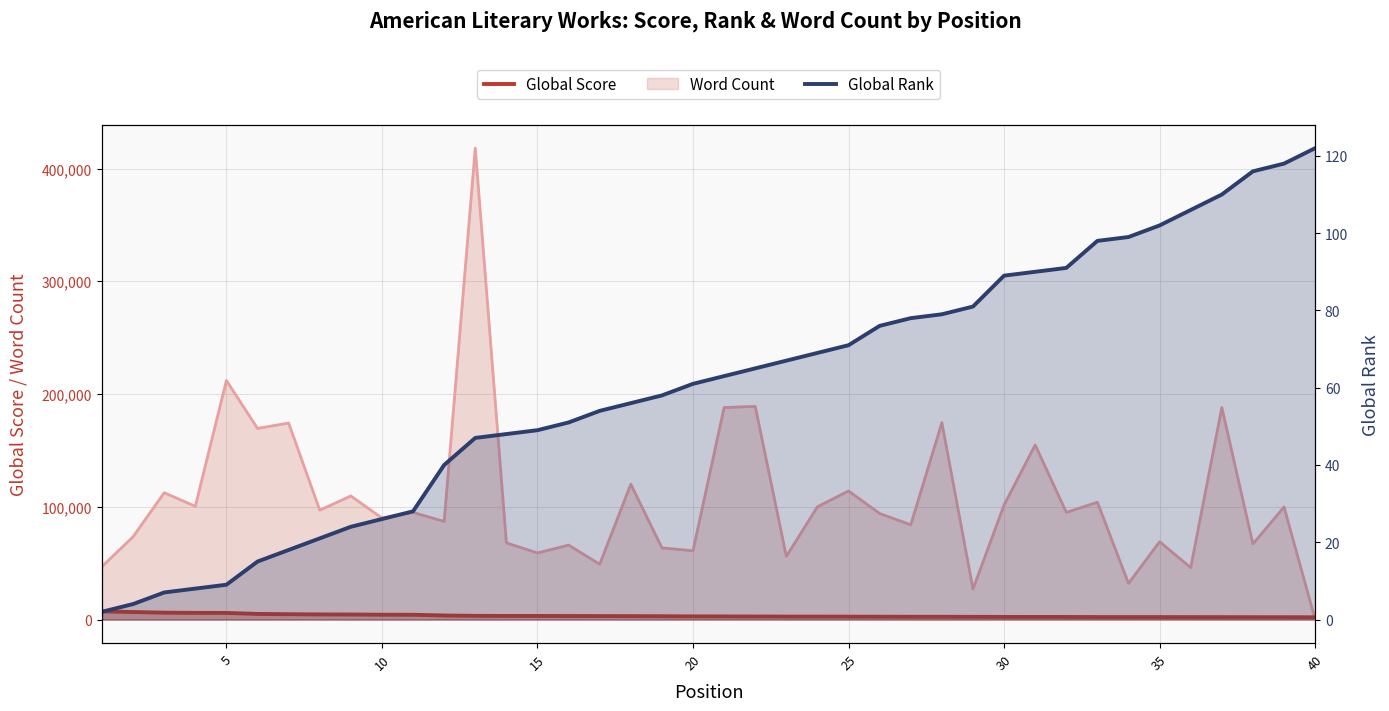

True or false: Global Score and Global Rank intersect in this chart.

False